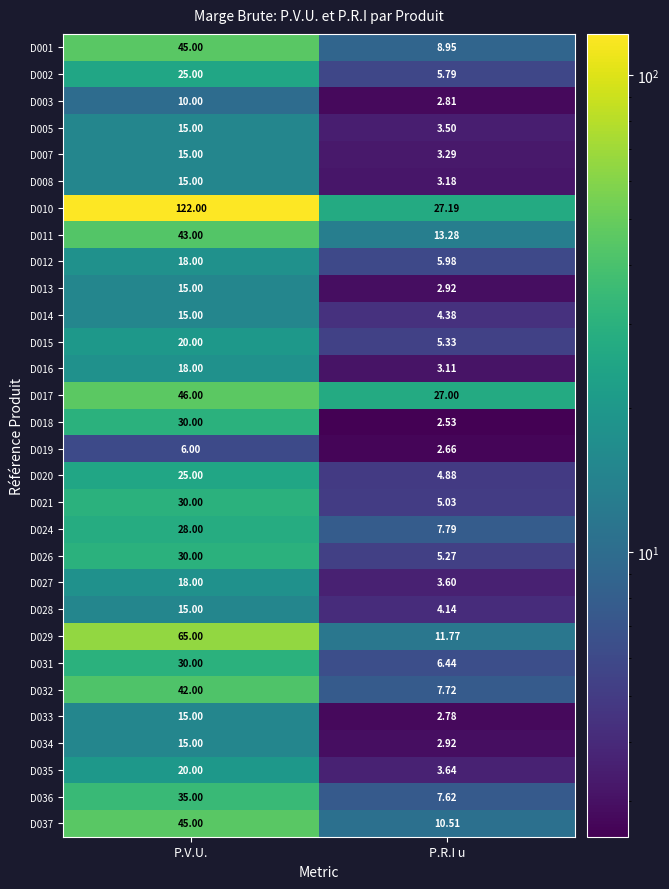

Is the value of D001 at P.R.I u greater than the value of D029 at P.R.I u?

No